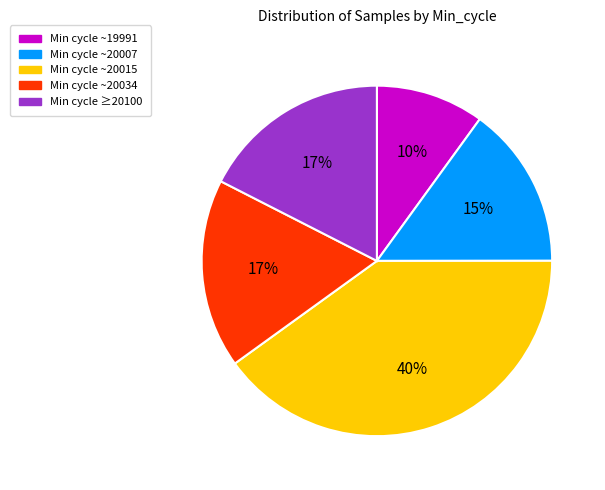

To the nearest percent, what is the average slice percentage?

20%